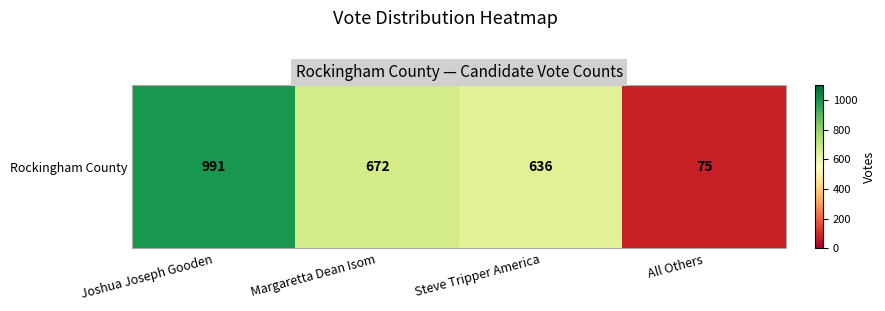

Which has a higher value, Steve Tripper America or All Others?

Steve Tripper America